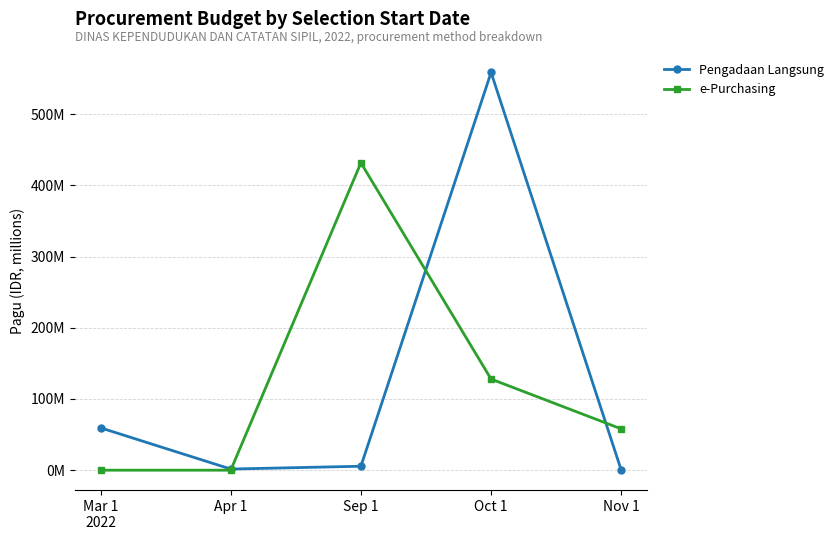

Is this an area chart (filled region under the line)?

No